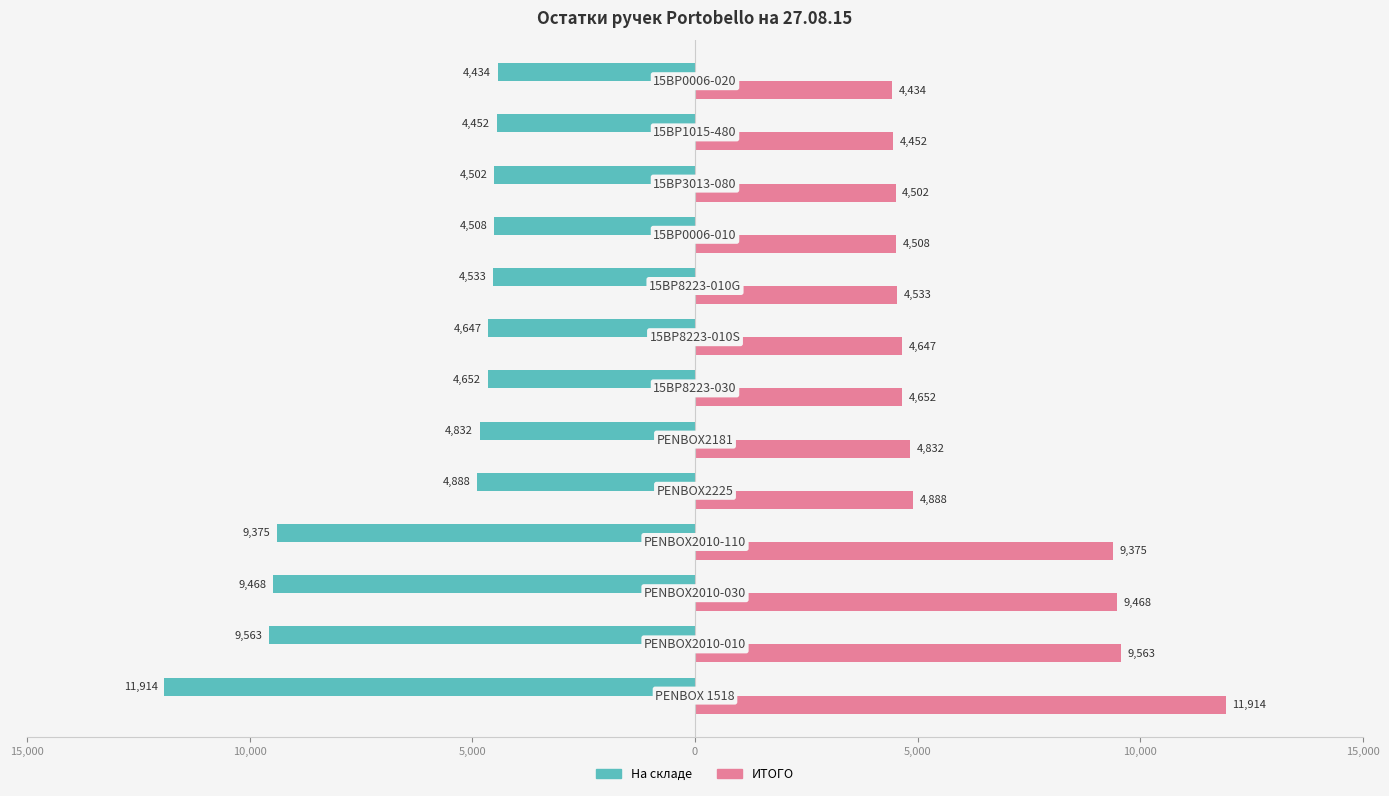

Rank the series by their average value, from lowest to highest.

На складе, ИТОГО